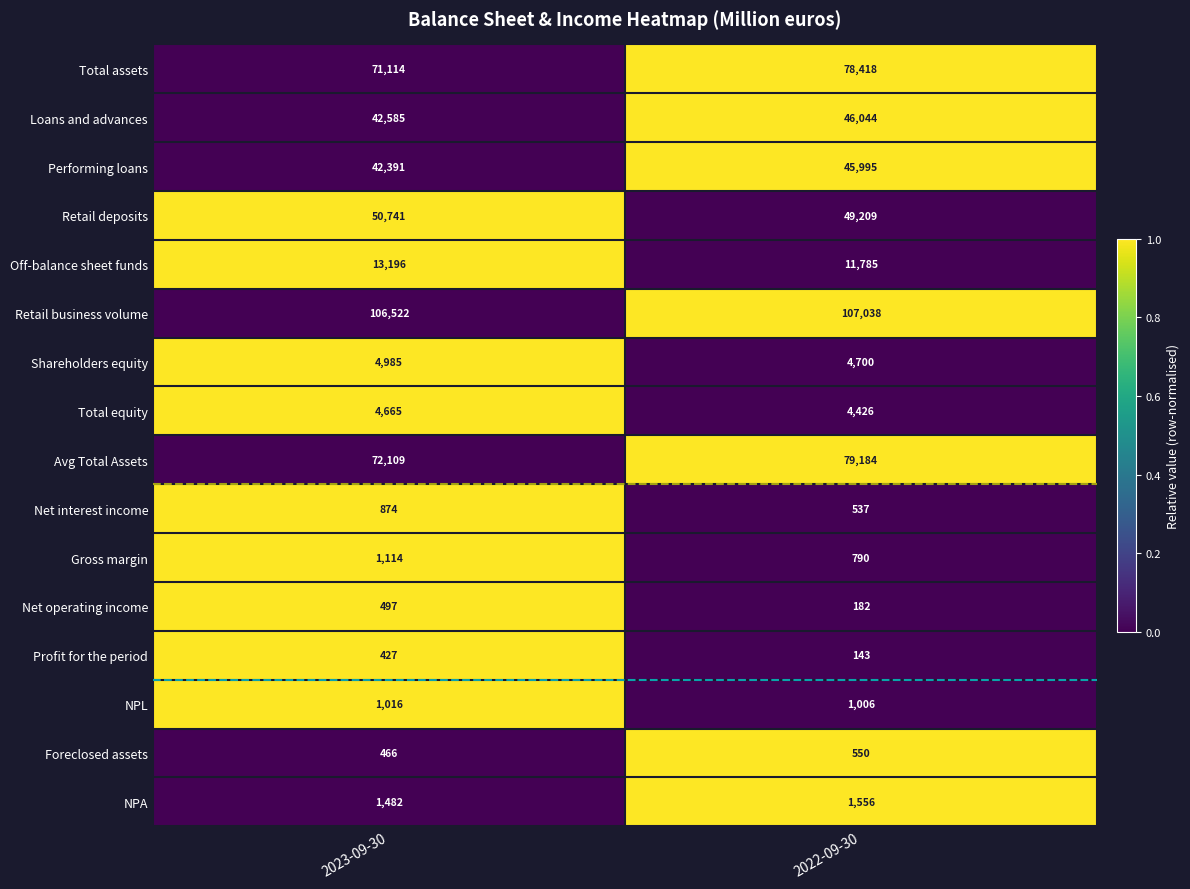

What is the spread (max minus min) of values at 2022-09-30?

106895